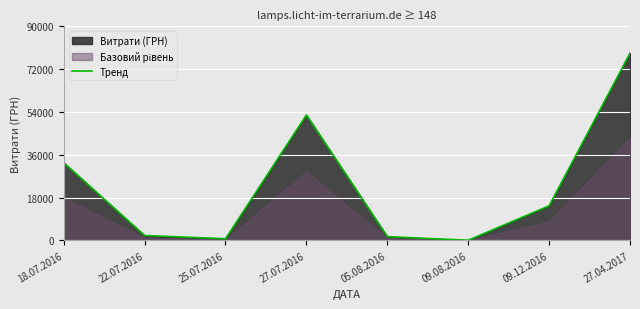

How many lines are shown in the chart?

1